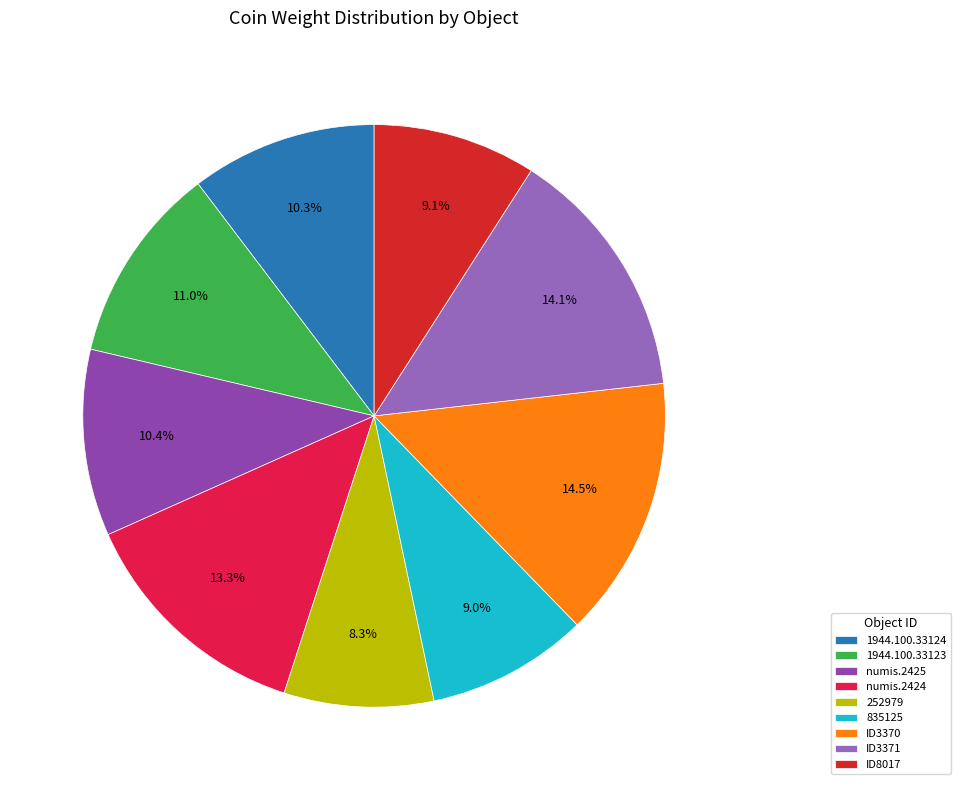

How many segments does this pie chart have?

9